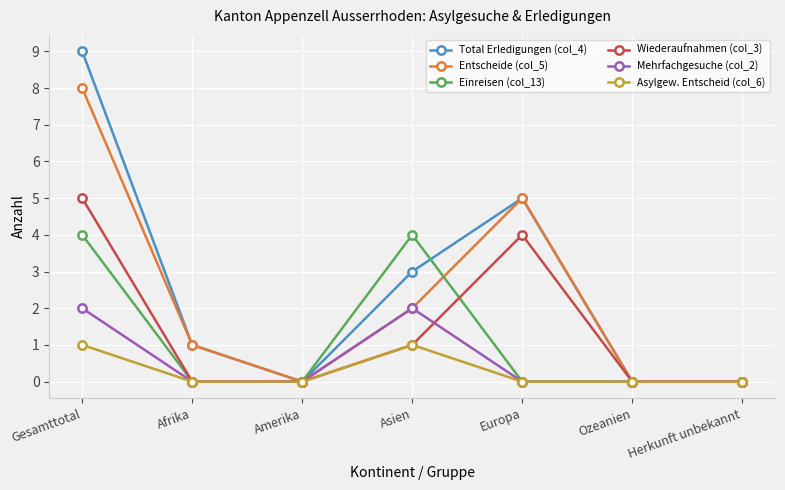

Count the number of categories in the chart.

7